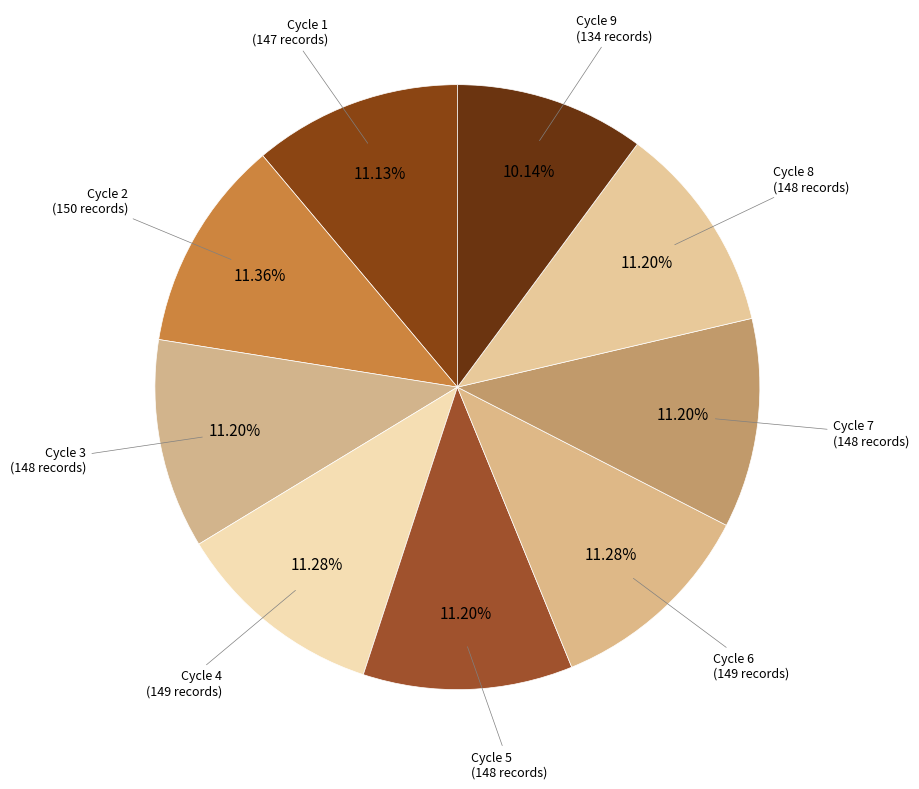

Does any single category account for the majority?

No